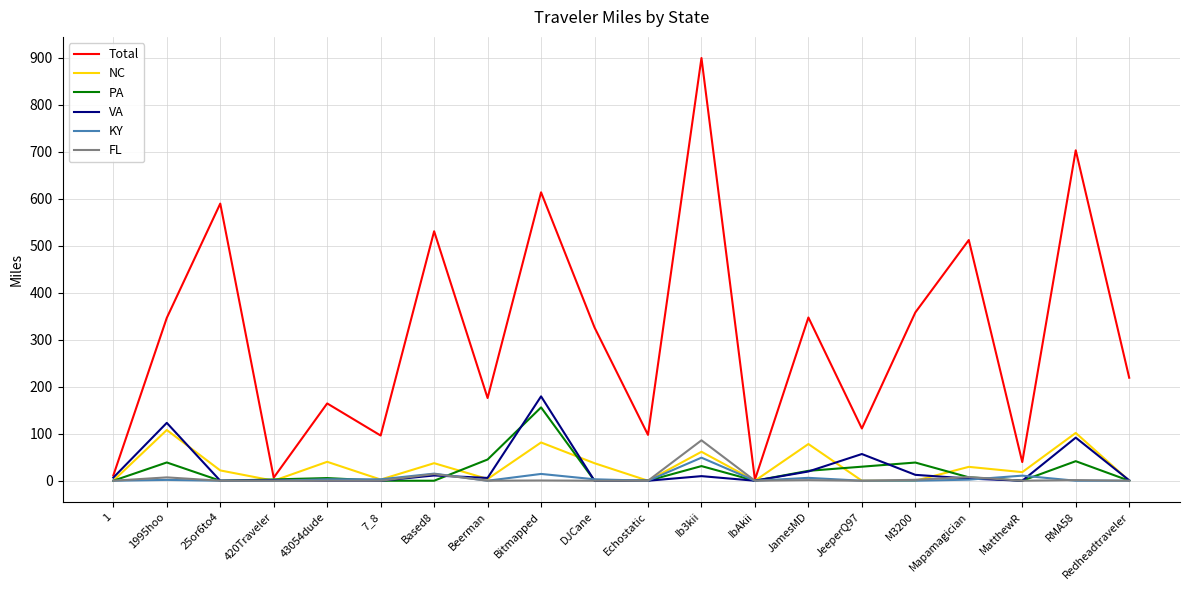

Is it true that FL equals 54.3 at Beerman?

False